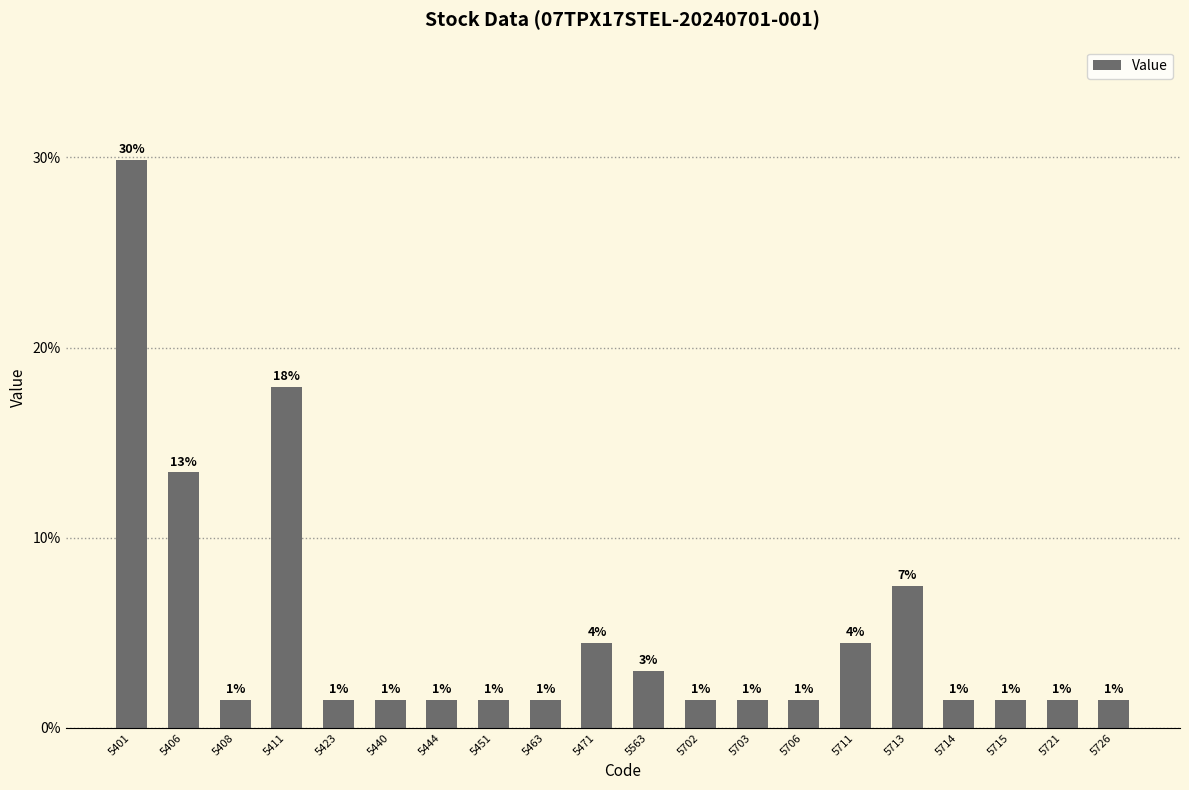

What is the maximum value shown in the chart?

0.3